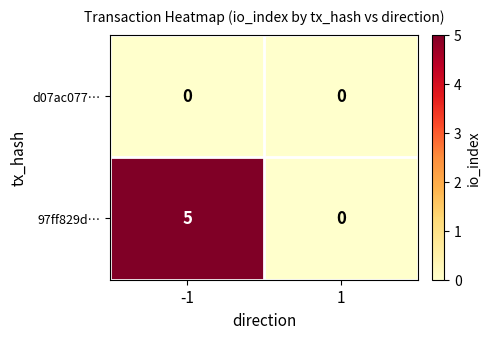

List the series in order of their peak value, lowest first.

d07ac077…, 97ff829d…